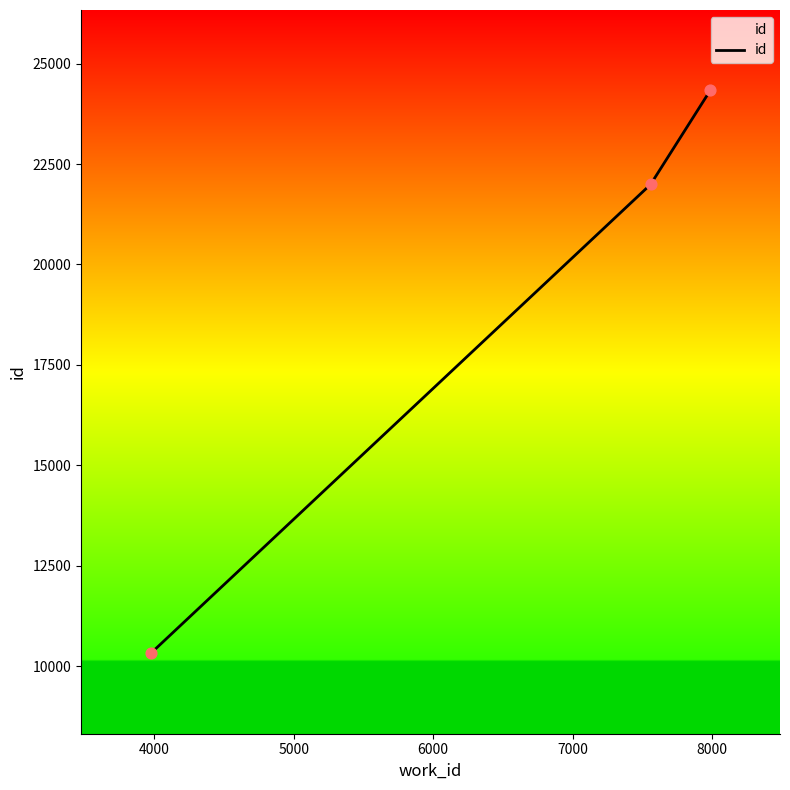

What is the difference between the maximum and minimum values?

14020